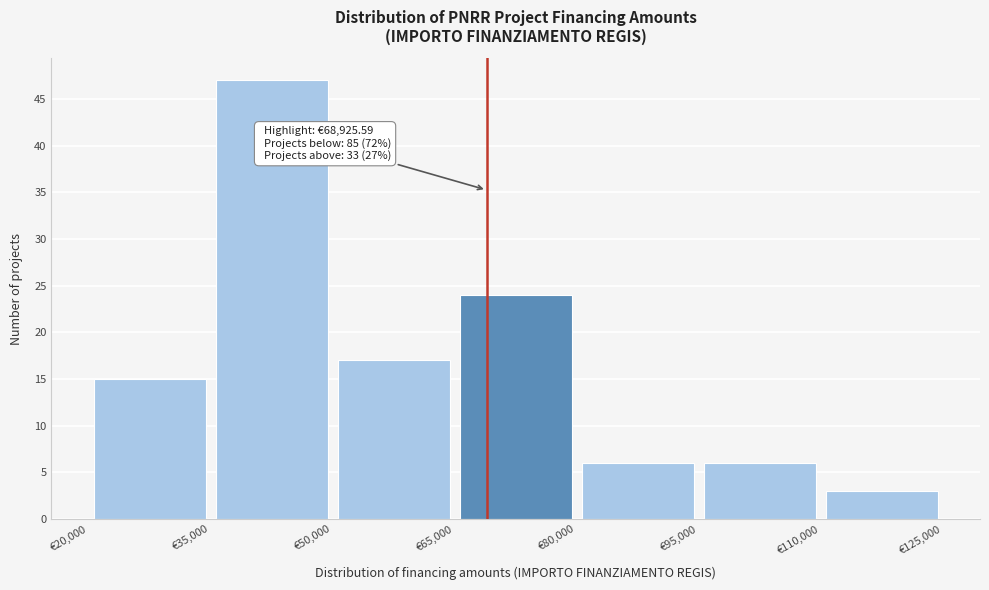

Which range on the x-axis has the tallest bar?

35000 to 50000